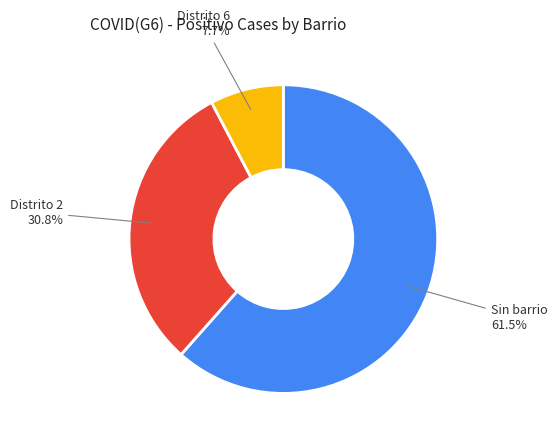

Approximately how many times larger is the value at Distrito 2 compared to Sin barrio?

0.5